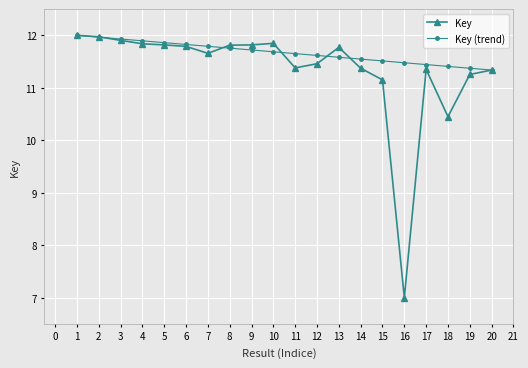

At how many categories does at least one series exceed 8?

20